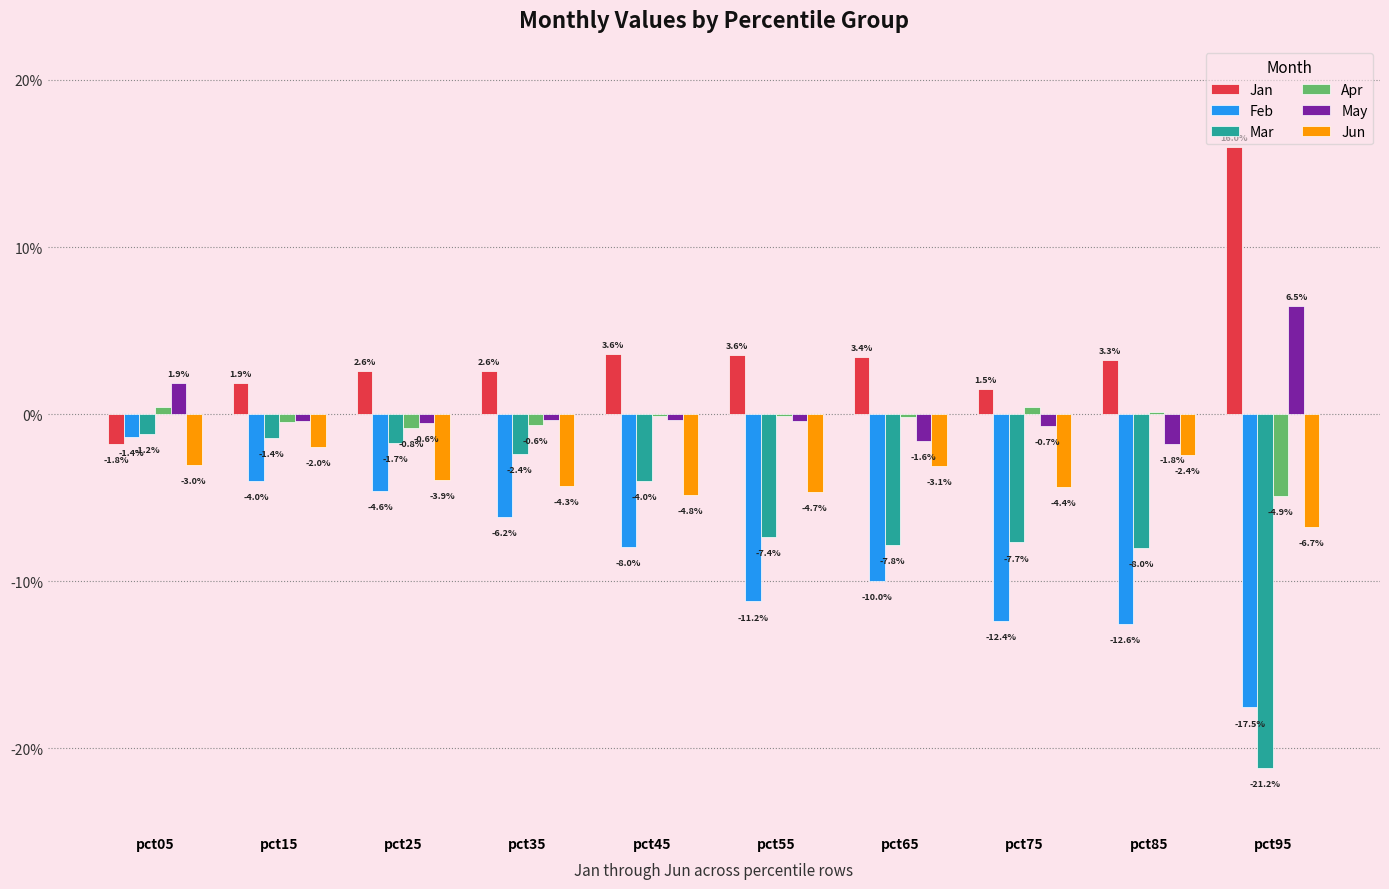

Reading left to right, what are all the values shown in this chart?

Jan: pct05=-0.0	pct15=0.0	pct25=0.0	pct35=0.0	pct45=0.0	pct55=0.0	pct65=0.0	pct75=0.0	pct85=0.0	pct95=0.2
Feb: pct05=-0.0	pct15=-0.0	pct25=-0.0	pct35=-0.1	pct45=-0.1	pct55=-0.1	pct65=-0.1	pct75=-0.1	pct85=-0.1	pct95=-0.2
Mar: pct05=-0.0	pct15=-0.0	pct25=-0.0	pct35=-0.0	pct45=-0.0	pct55=-0.1	pct65=-0.1	pct75=-0.1	pct85=-0.1	pct95=-0.2
Apr: pct05=0.0	pct15=-0.0	pct25=-0.0	pct35=-0.0	pct45=-0.0	pct55=-0.0	pct65=-0.0	pct75=0.0	pct85=0.0	pct95=-0.0
May: pct05=0.0	pct15=-0.0	pct25=-0.0	pct35=-0.0	pct45=-0.0	pct55=-0.0	pct65=-0.0	pct75=-0.0	pct85=-0.0	pct95=0.1
Jun: pct05=-0.0	pct15=-0.0	pct25=-0.0	pct35=-0.0	pct45=-0.0	pct55=-0.0	pct65=-0.0	pct75=-0.0	pct85=-0.0	pct95=-0.1